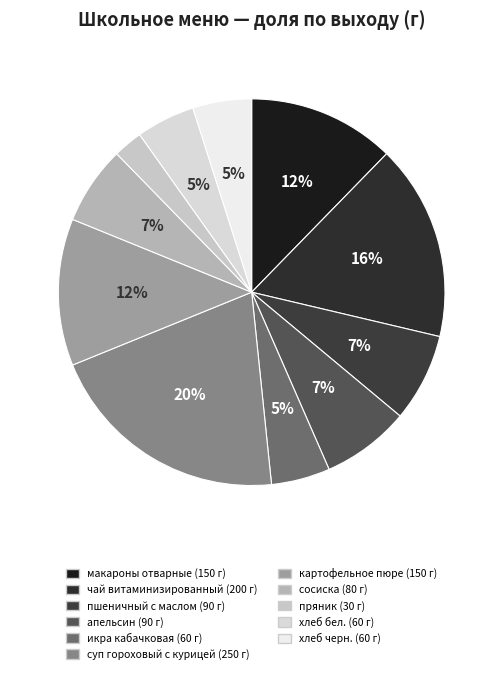

Rank the categories by value from lowest to highest.

пряник, икра кабачковая, хлеб бел., хлеб черн., сосиска, пшеничный с маслом, апельсин, макароны отварные, картофельное пюре, чай витаминизированный, суп гороховый с курицей